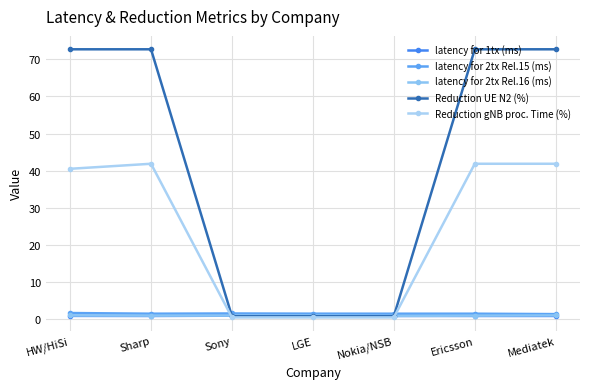

Does the chart have visible grid lines?

Yes